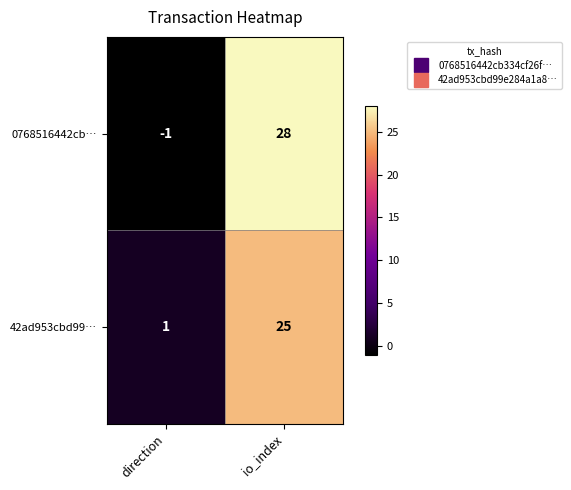

Which label corresponds to the largest value in the chart?

io_index